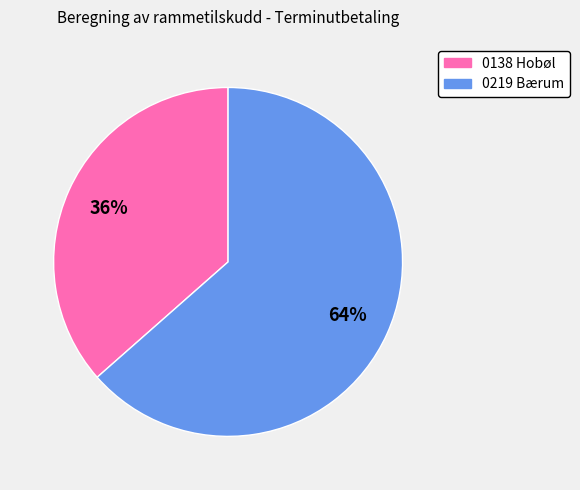

To the nearest percent, what is the combined percentage of 0138 Hobøl and 0219 Bærum?

100%